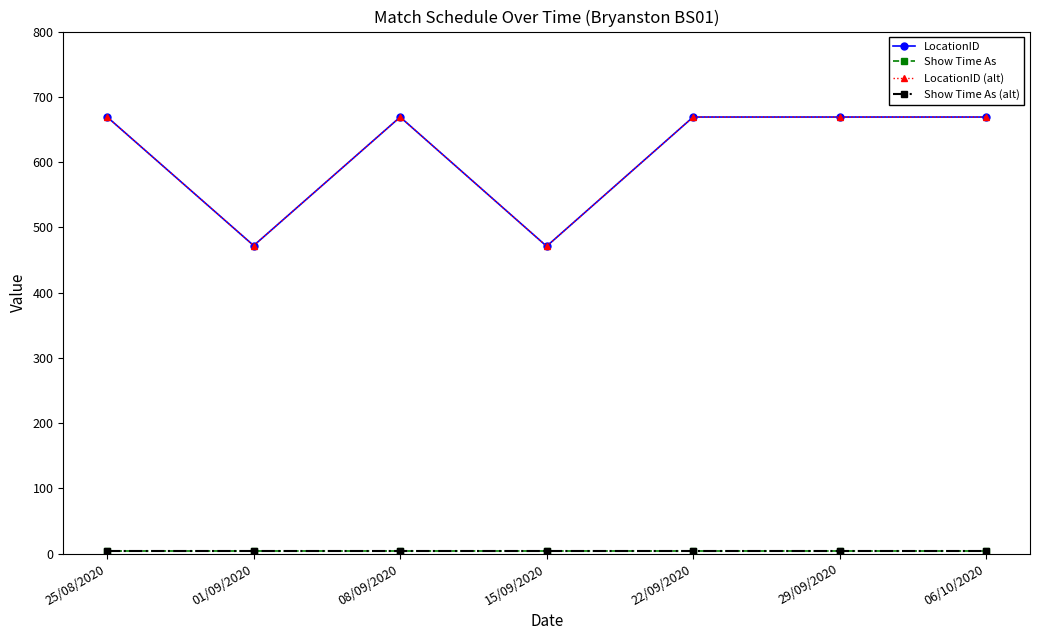

True or false: LocationID (alt) and Show Time As (alt) intersect in this chart.

False